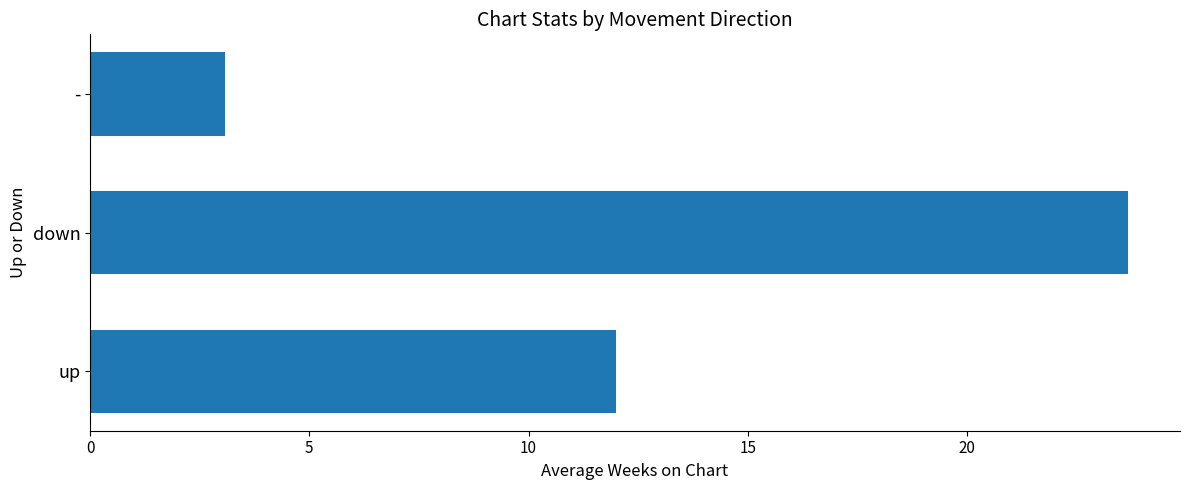

What is the average value?

12.9